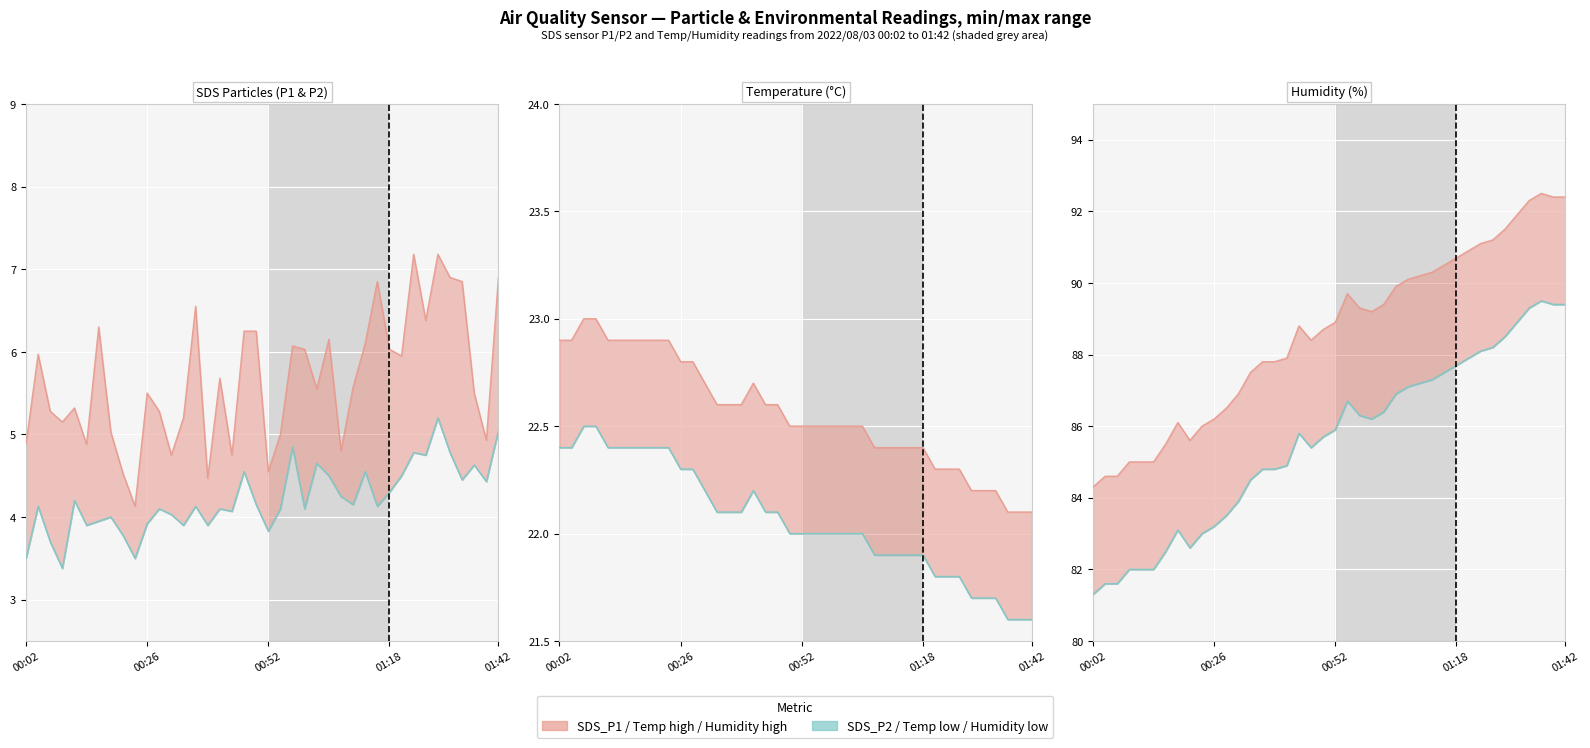

True or false: SDS_P1 and Temp intersect in this chart.

False